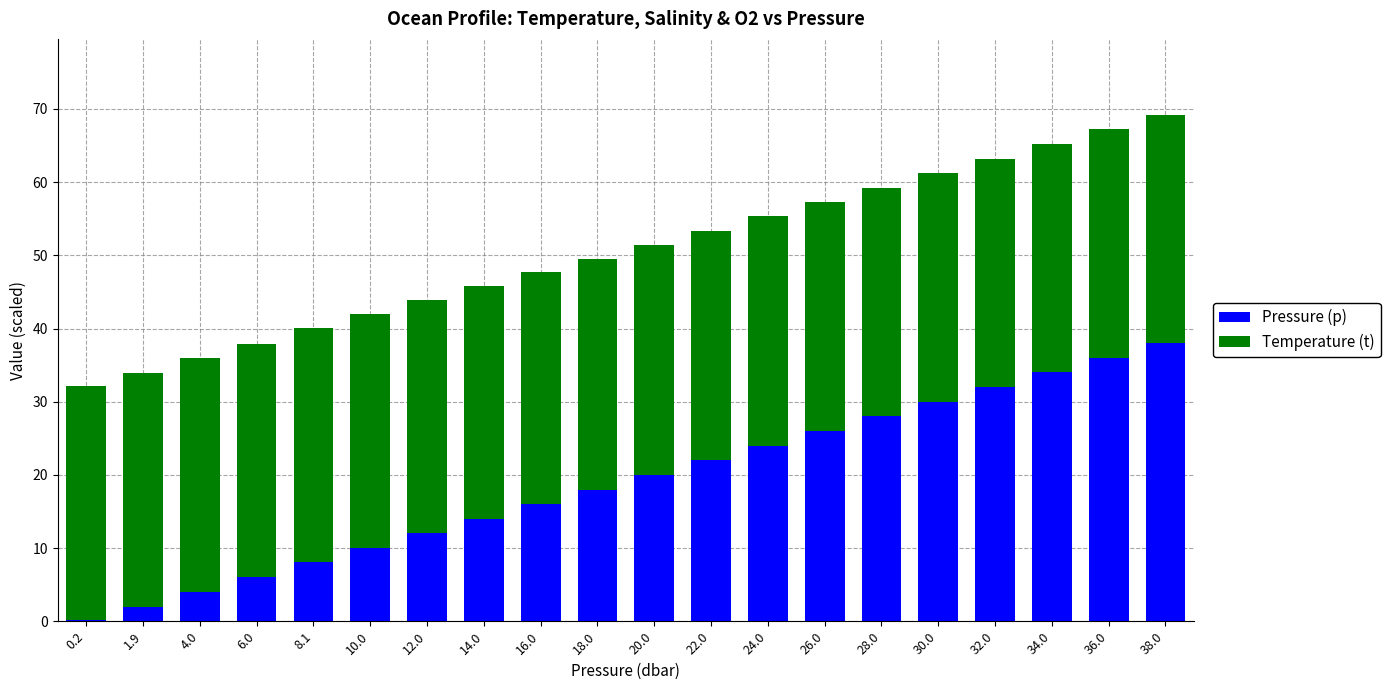

The Pressure (p) series shows 11.8 at 20.0. True or false?

False